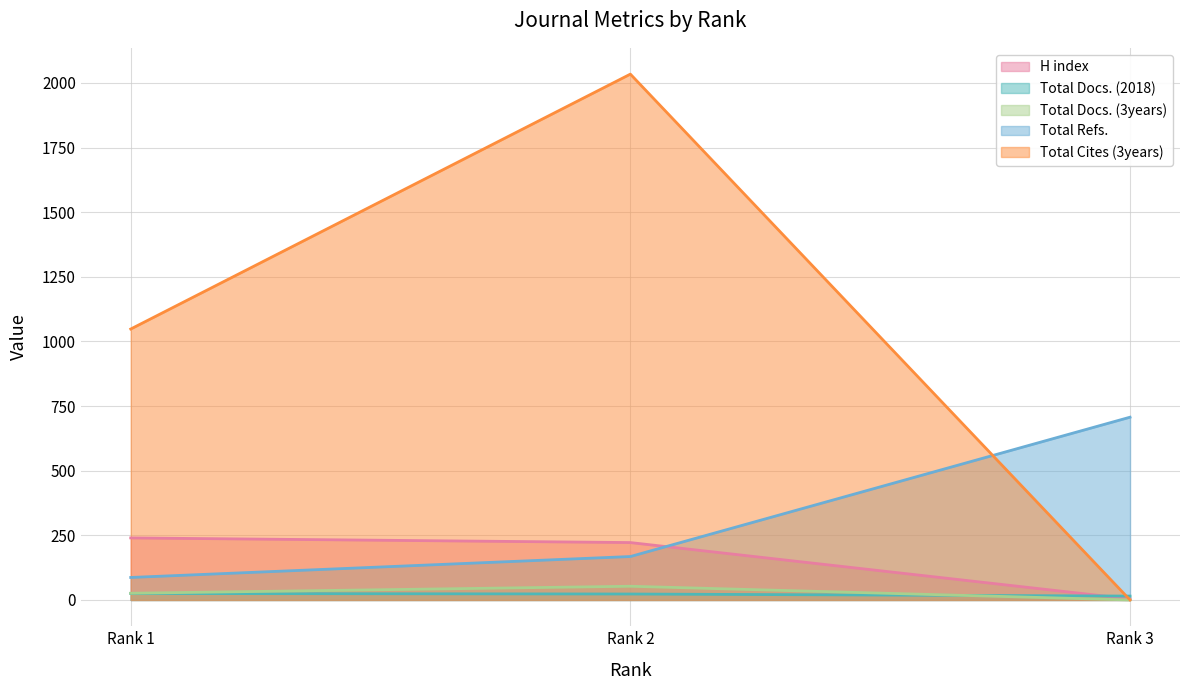

How many data points in Total Docs. (2018) are less than 23?

1